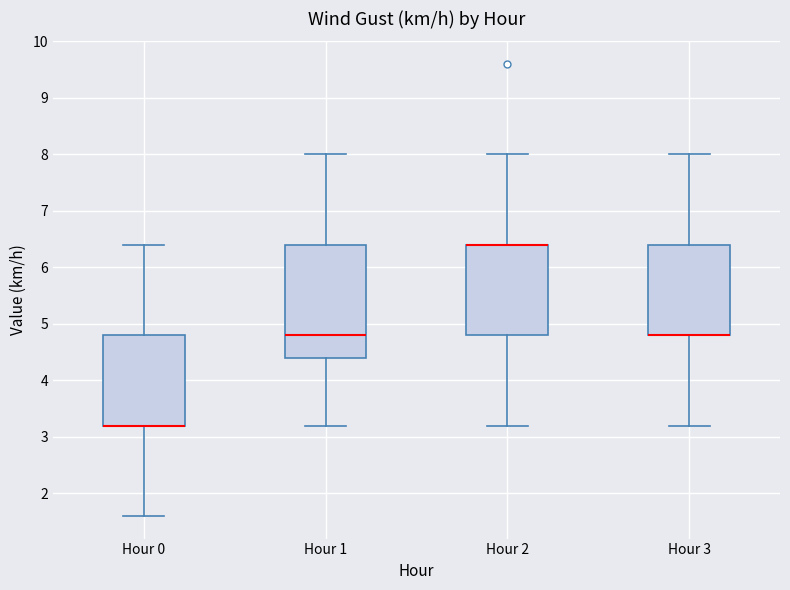

Reading left to right, read every box against the y-axis: the position of its median line, the range the box covers, and the ends of its whiskers. The values are not printed on the chart, so give them approximately, as read against the axis.

Hour 0: median 3.2 (drawn on the box's lower edge), box 3.2 to 4.8, whiskers 1.6 to 6.4
Hour 1: median 4.8, box 4.4 to 6.4, whiskers 3.2 to 8.0
Hour 2: median 6.4 (drawn on the box's upper edge), box 4.8 to 6.4, whiskers 3.2 to 8.0
Hour 3: median 4.8 (drawn on the box's lower edge), box 4.8 to 6.4, whiskers 3.2 to 8.0